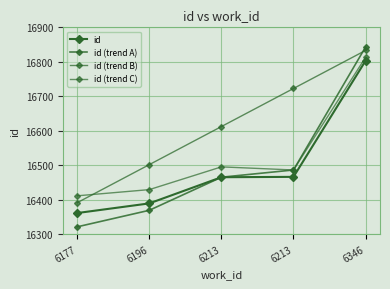

Is this an area chart (filled region under the line)?

No